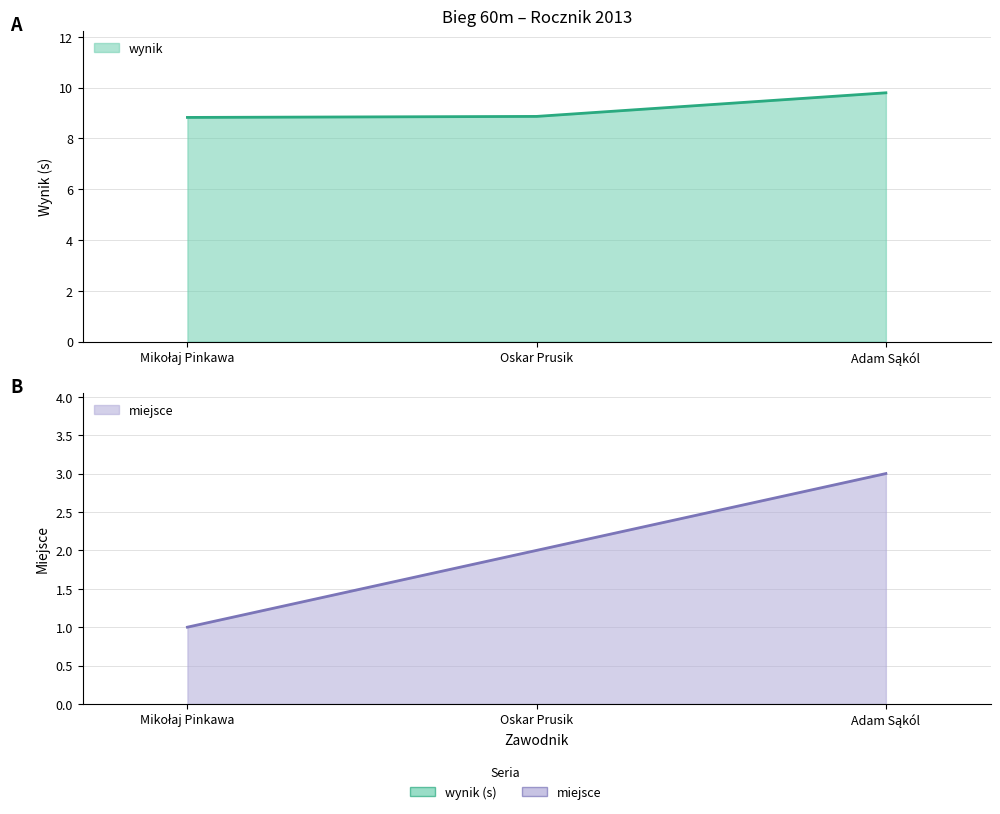

Is it true that miejsce equals 3.1 at Oskar Prusik?

False